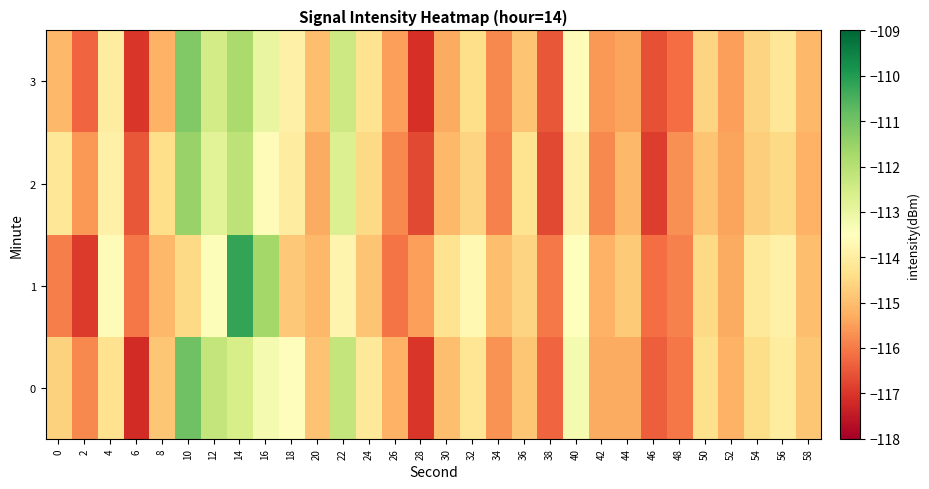

Reading left to right, transcribe all the data shown in this chart.

0: 0=-114.7	2=-115.8	4=-114.3	6=-117.2	8=-114.9	10=-110.9	12=-112.2	14=-112.6	16=-113.3	18=-113.6	20=-114.9	22=-112.2	24=-114.2	26=-115.2	28=-117.0	30=-115.0	32=-114.2	34=-115.7	36=-114.8	38=-116.3	40=-113.3	42=-115.3	44=-115.3	46=-116.4	48=-116.1	50=-114.4	52=-115.2	54=-114.4	56=-114.0	58=-114.9
1: 0=-115.9	2=-116.9	4=-113.6	6=-116.0	8=-115.1	10=-114.5	12=-113.4	14=-110.2	16=-111.7	18=-114.8	20=-115.1	22=-113.8	24=-114.9	26=-116.1	28=-115.5	30=-114.3	32=-113.7	34=-115.0	36=-114.6	38=-116.0	40=-113.5	42=-115.2	44=-114.8	46=-116.2	48=-115.9	50=-114.5	52=-115.3	54=-114.1	56=-113.9	58=-115.0
2: 0=-114.2	2=-115.6	4=-113.9	6=-116.5	8=-114.4	10=-111.5	12=-112.8	14=-112.1	16=-113.6	18=-114.0	20=-115.3	22=-112.7	24=-114.5	26=-115.8	28=-116.7	30=-115.1	32=-114.6	34=-115.9	36=-114.3	38=-116.7	40=-113.9	42=-115.8	44=-115.1	46=-116.9	48=-115.7	50=-114.9	52=-115.4	54=-114.7	56=-114.5	58=-115.2
3: 0=-115.1	2=-116.3	4=-114.0	6=-117.0	8=-115.2	10=-111.2	12=-112.5	14=-111.8	16=-113.0	18=-113.9	20=-115.0	22=-112.4	24=-114.3	26=-115.5	28=-117.1	30=-115.3	32=-114.4	34=-115.8	36=-114.9	38=-116.5	40=-113.6	42=-115.6	44=-115.4	46=-116.6	48=-116.2	50=-114.6	52=-115.5	54=-114.6	56=-114.2	58=-115.1